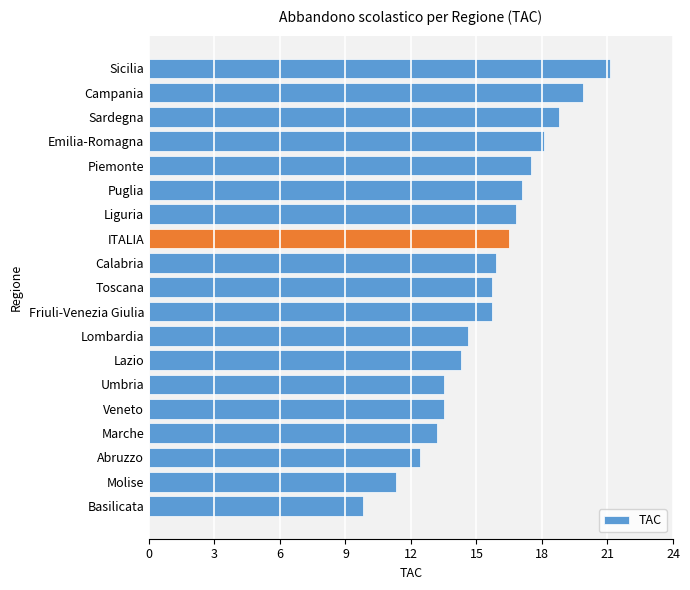

Which label corresponds to the smallest value in the chart?

Basilicata